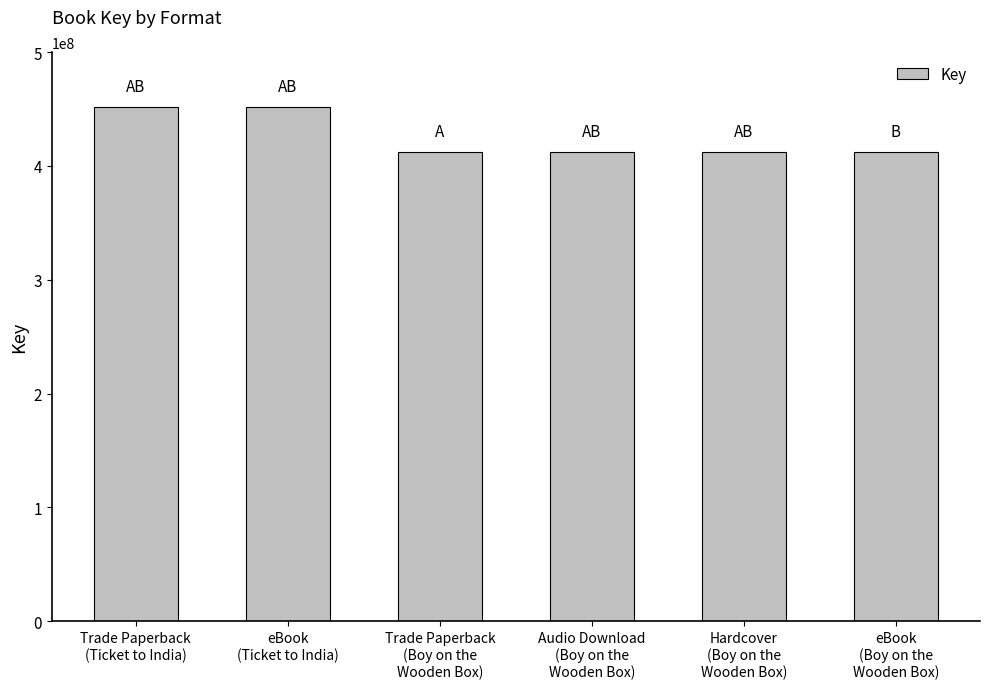

The chart shows a value of 125143106 at eBook
(Ticket to India). True or false?

False